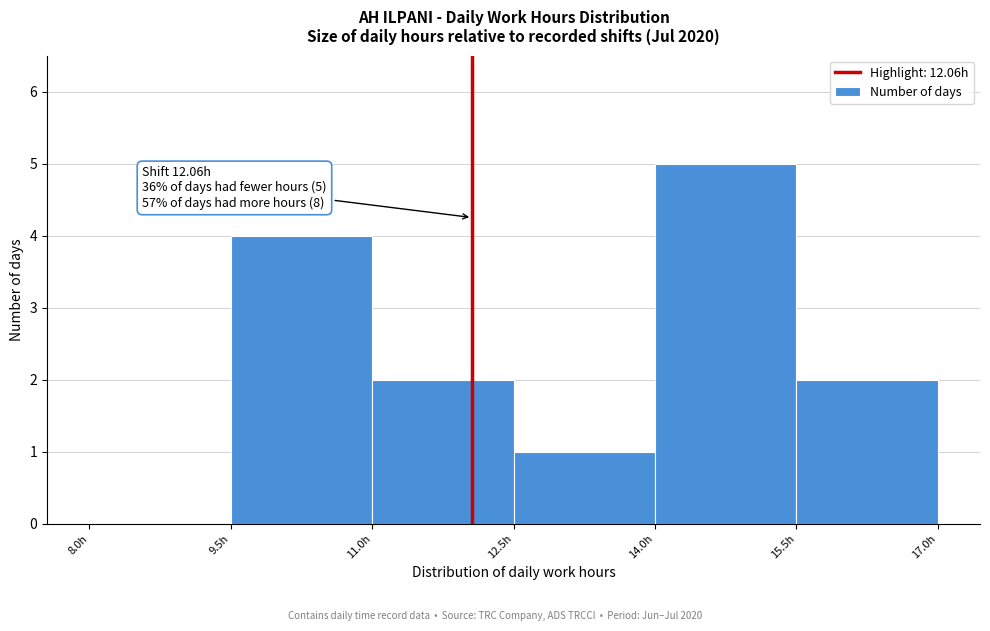

Over which range of the x-axis is the bar tallest?

14.0 to 15.5